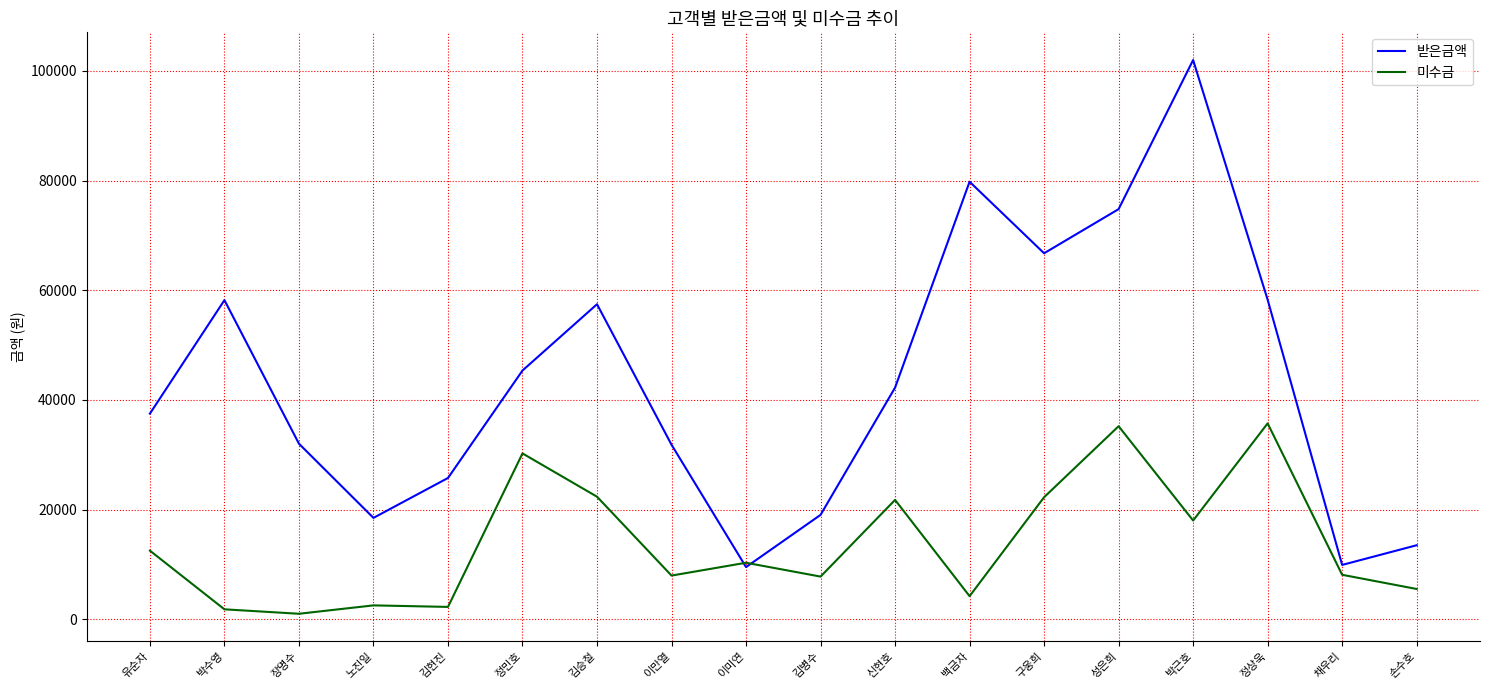

How many distinct data groups are displayed?

2